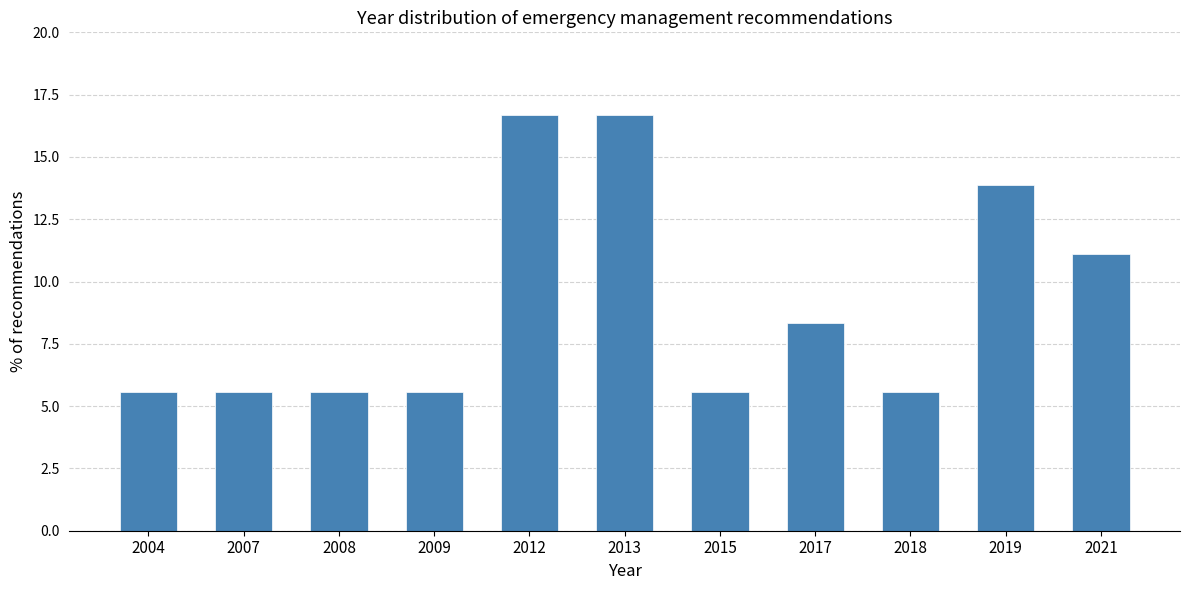

Reading left to right, what are all the values shown in this chart?

5.6	5.6	5.6	5.6	16.7	16.7	5.6	8.3	5.6	13.9	11.1